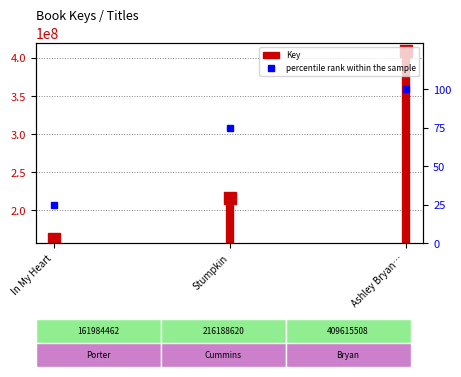

At which label is the value closest to 62?

Stumpkin